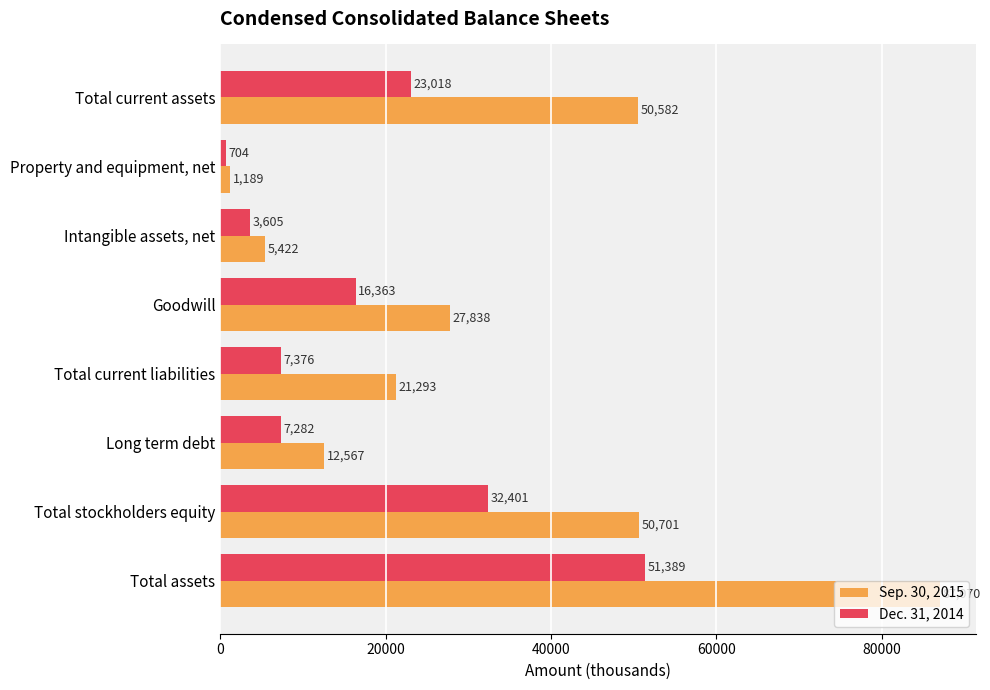

What is the difference between the highest and lowest values at Total assets?

35681